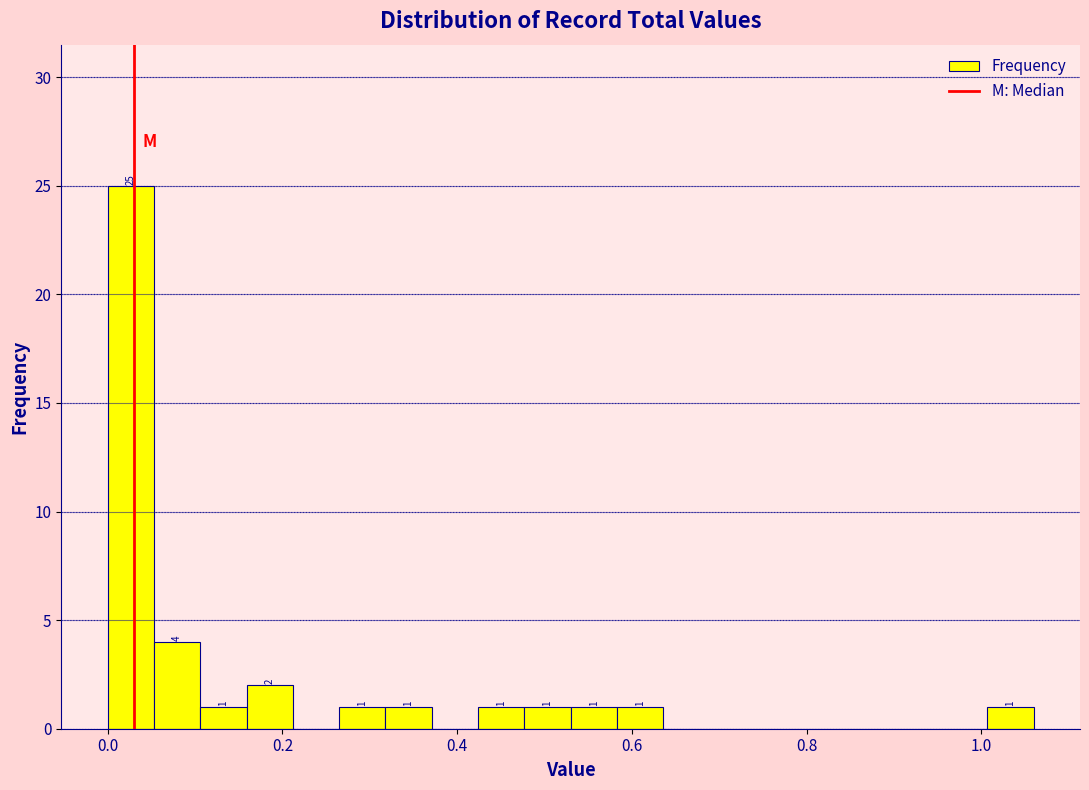

Read against the x-axis, roughly where is the centre of the tallest bar?

0.02